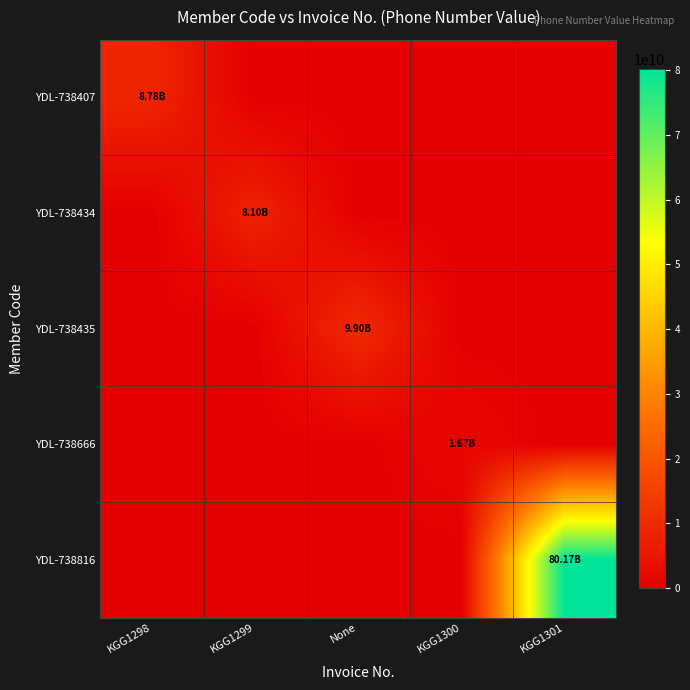

At which category does the chart reach its peak across all series?

KGG1301